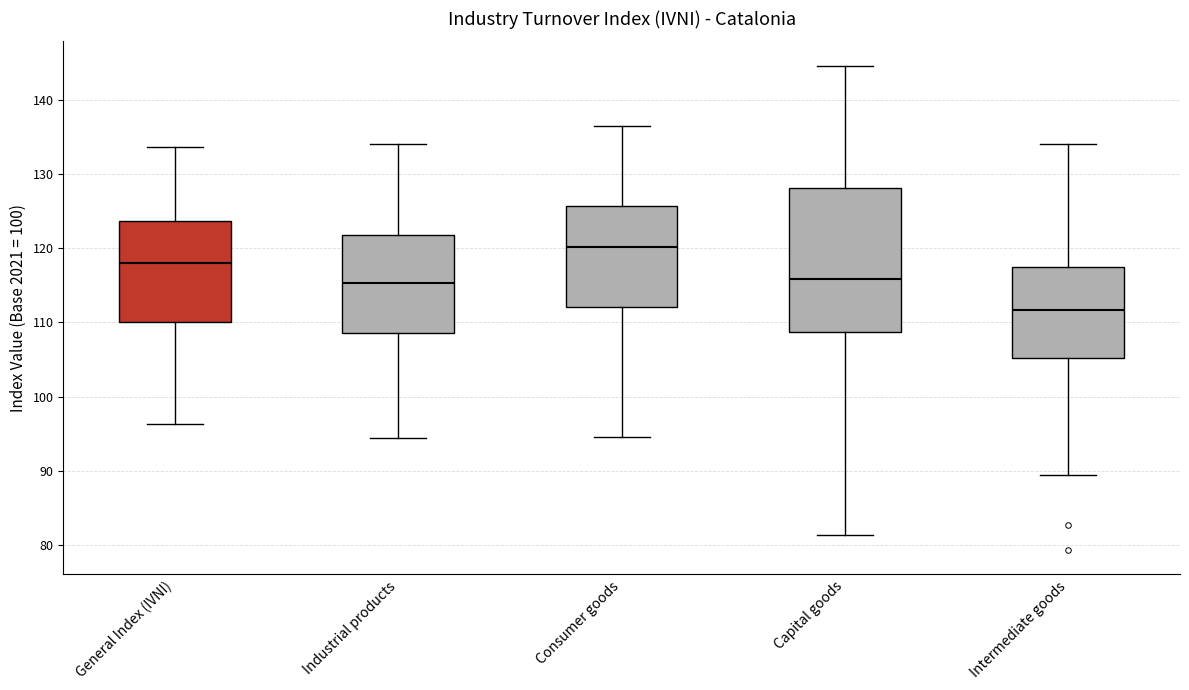

Reading left to right, transcribe this box plot: for each box, give where its median line is, the range the box spans, and where its two whiskers end, as read against the y-axis. The values are not printed on the chart, so give them approximately, as read against the axis.

General Index (IVNI): median 118, box 110 to 124, whiskers 96 to 134
Industrial products: median 115, box 109 to 122, whiskers 94 to 134
Consumer goods: median 120, box 112 to 126, whiskers 95 to 137
Capital goods: median 116, box 109 to 128, whiskers 81 to 145
Intermediate goods: median 112, box 105 to 117, whiskers 89 to 134